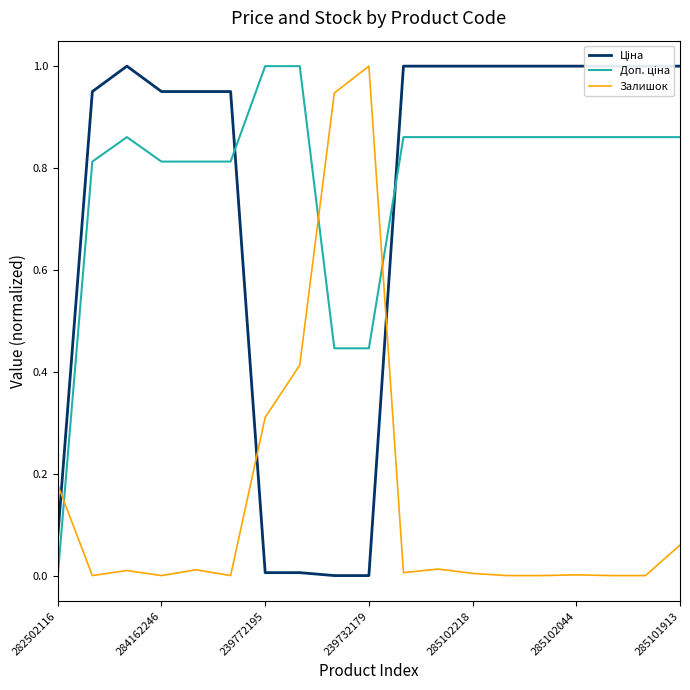

At which label does Залишок reach its minimum?

284162246